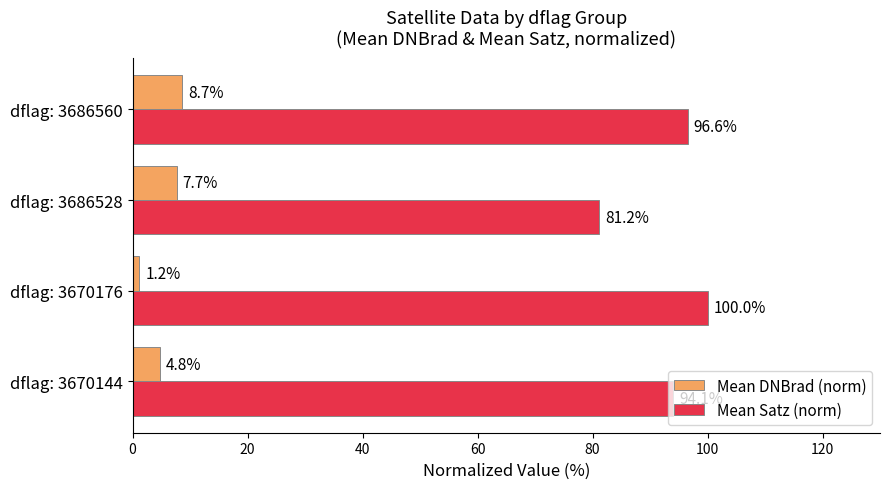

What is the approximate value of Mean Satz (norm) at dflag: 3670176?

100.0